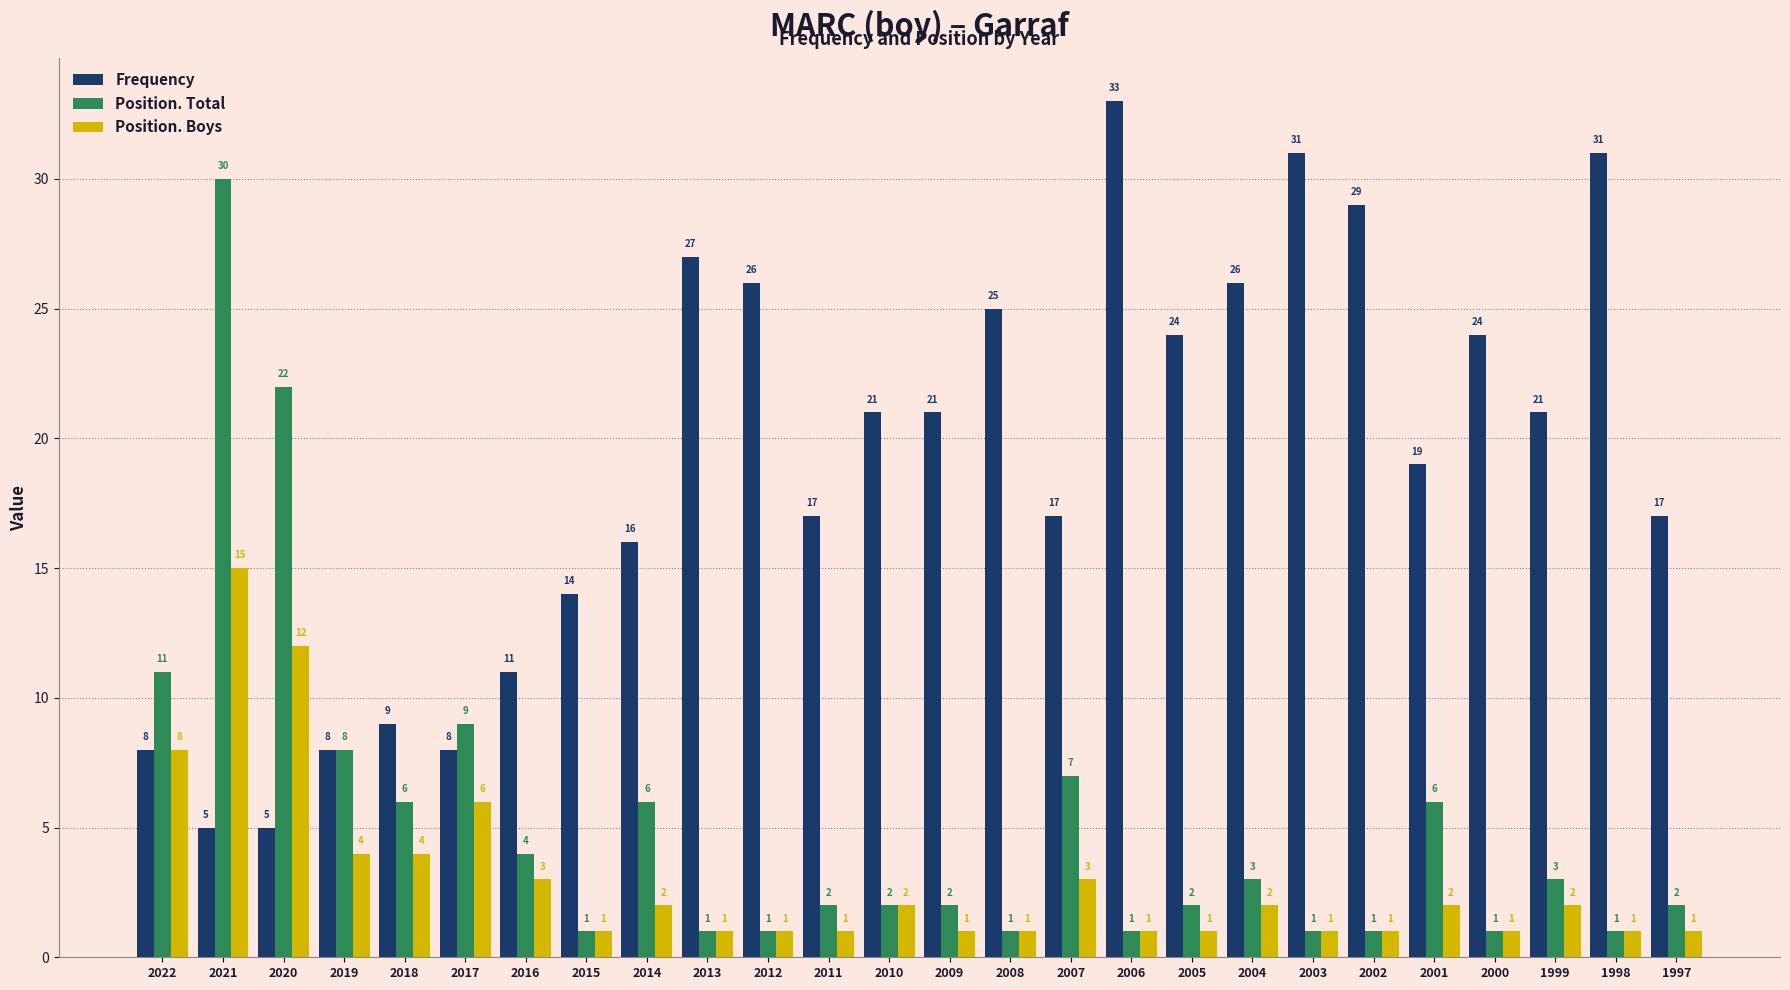

What is the difference between the highest and lowest values at 2013?

26